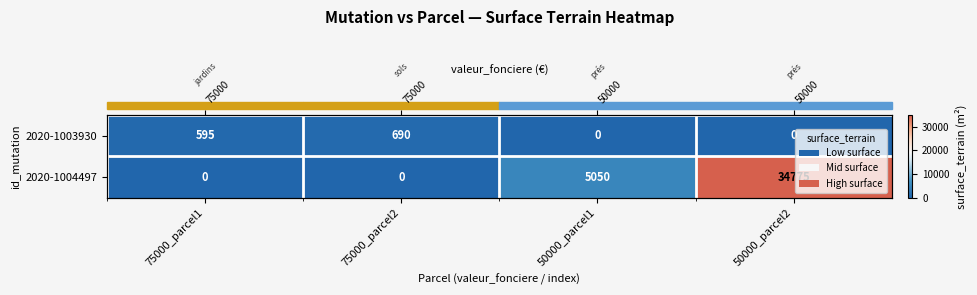

Count the 2020-1004497 values in the range 0 to 34775.

4